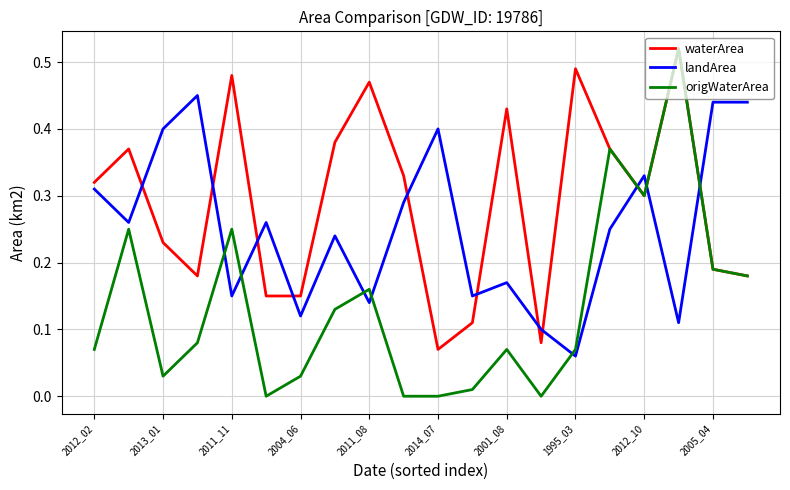

Rank the series by their average value, from highest to lowest.

waterArea, landArea, origWaterArea